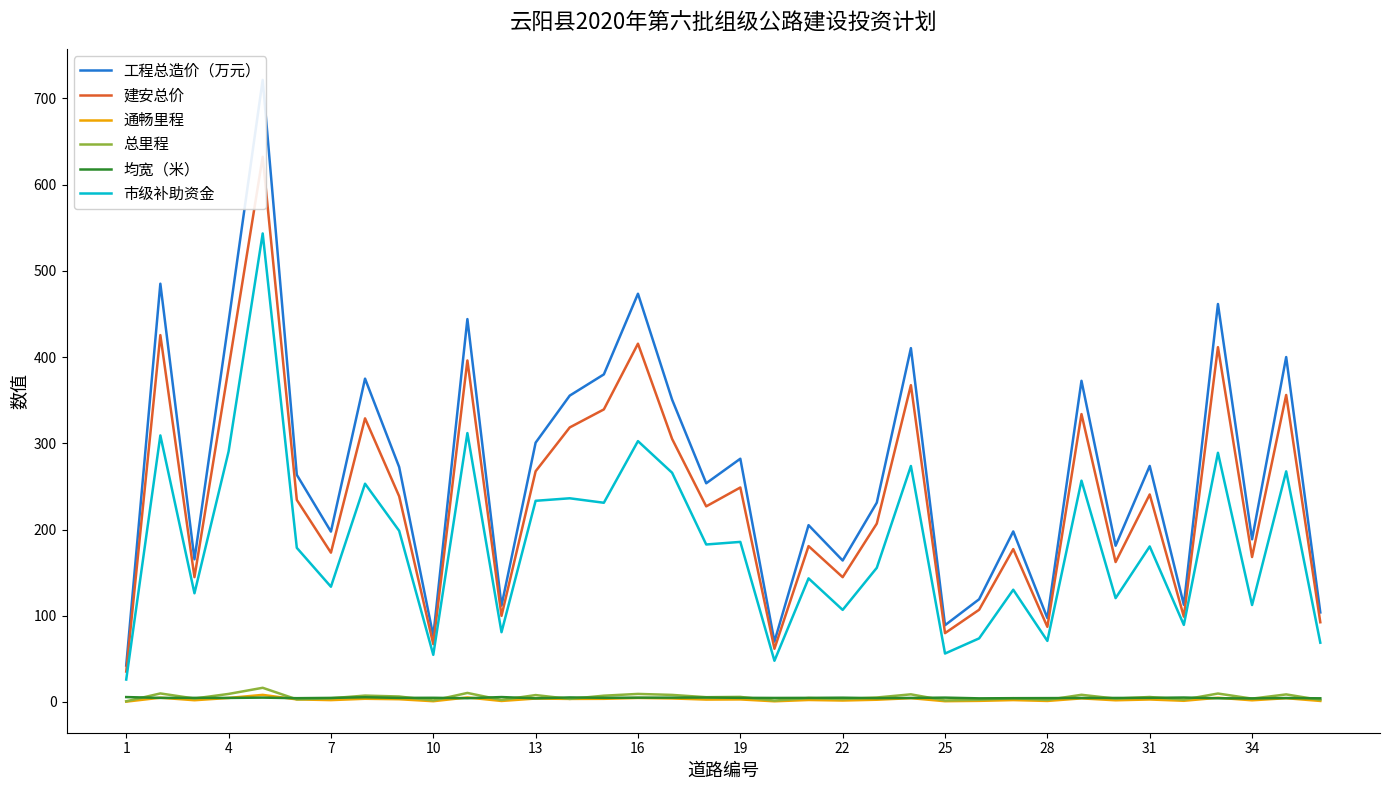

What is the greatest value displayed?

721.5